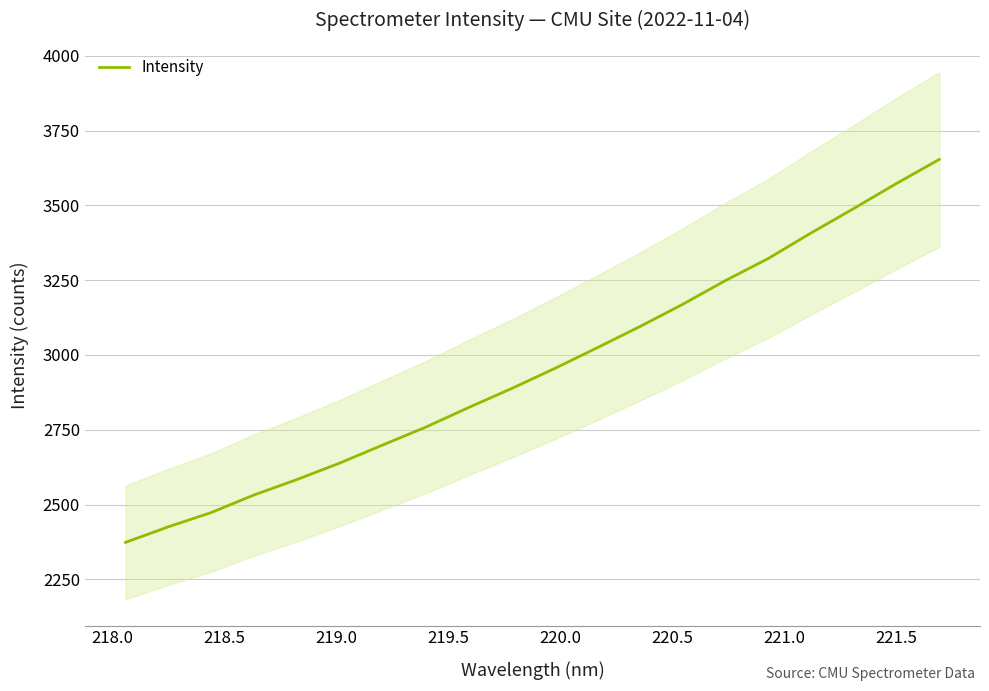

What is the minimum value for Intensity?

2373.4